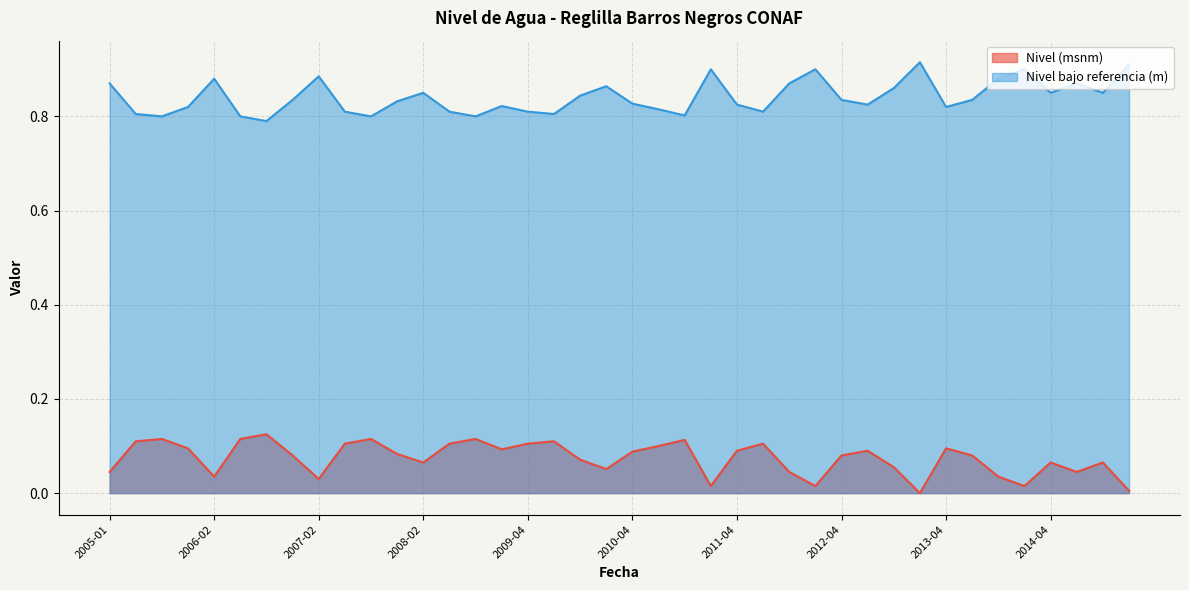

How many lines are shown in the chart?

2